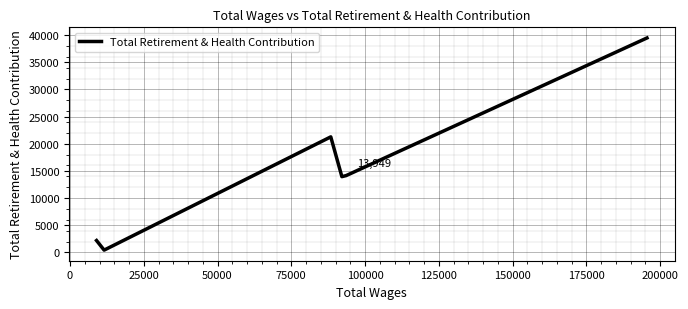

What is the difference between the second highest and second lowest values?

19087